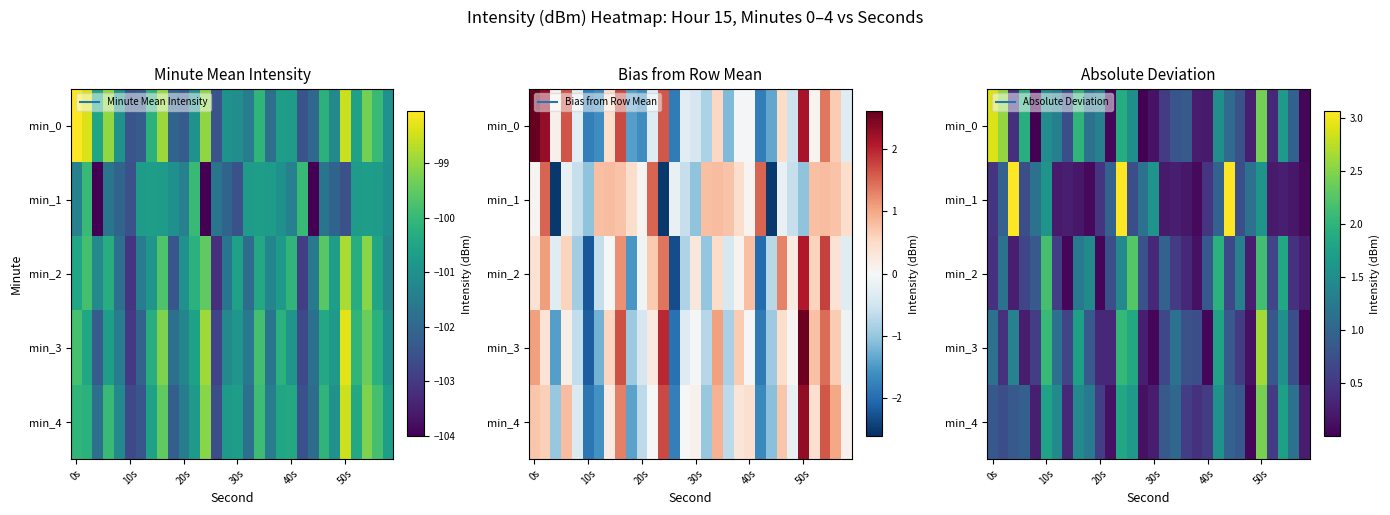

What is the difference between the highest and lowest values at 50s?

1.0